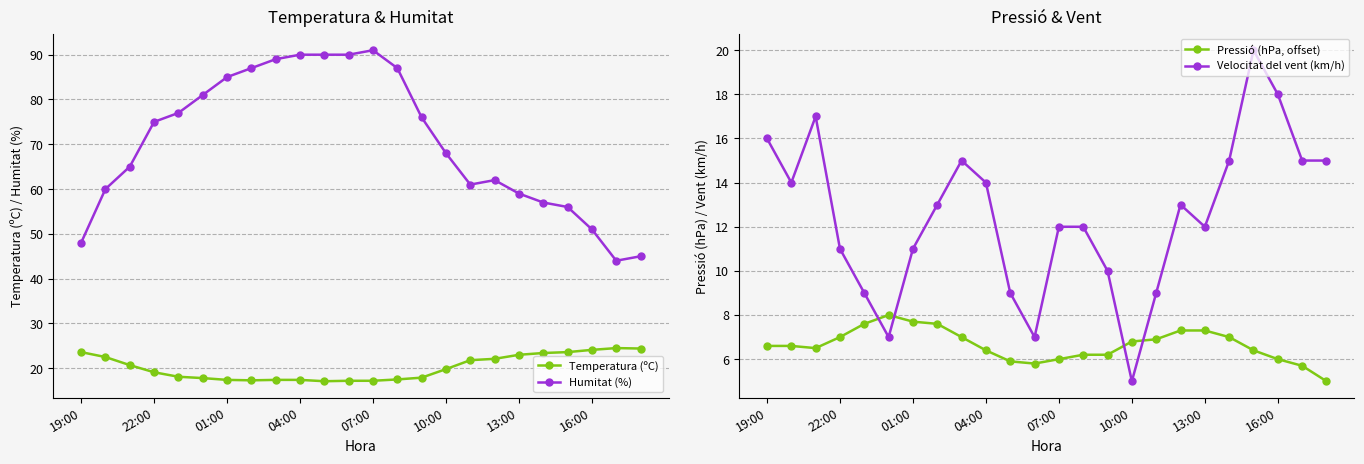

Which series has the largest total across all categories?

Humitat (%)